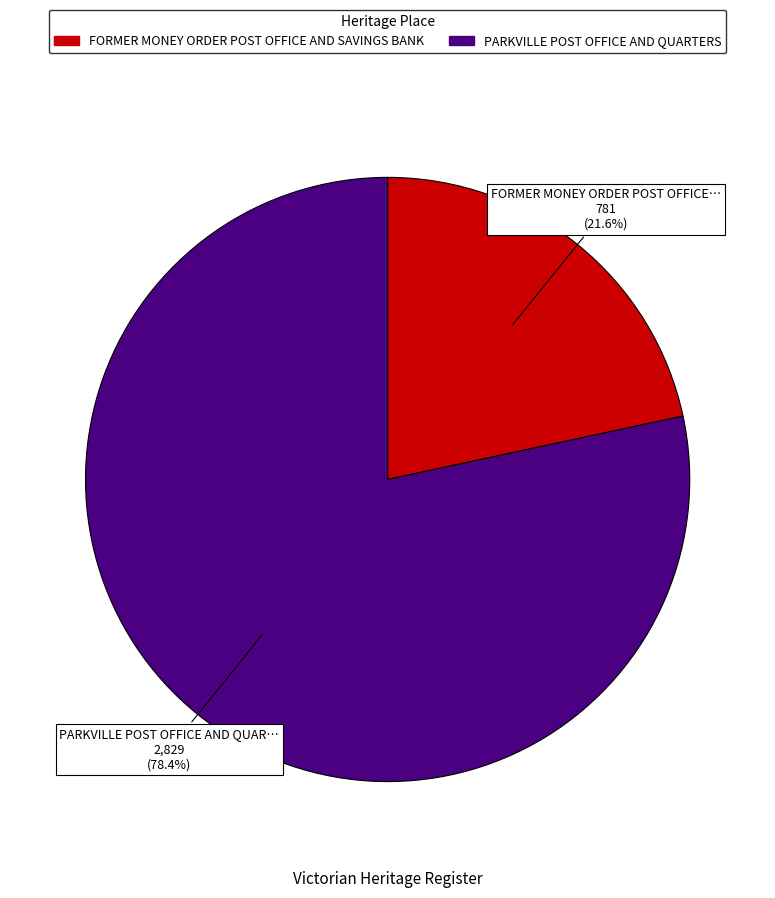

To the nearest percent, what is the difference between the PARKVILLE POST OFFICE AND QUARTERS and FORMER MONEY ORDER POST OFFICE AND SAVINGS BANK slice percentages?

57%